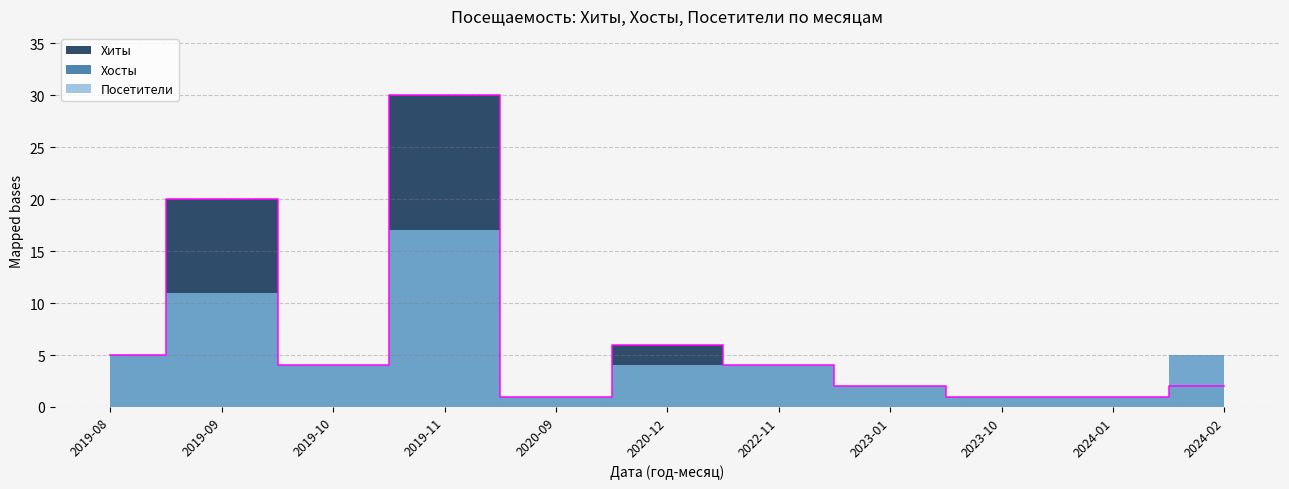

The Хиты series shows 1 at 2023-10. True or false?

True